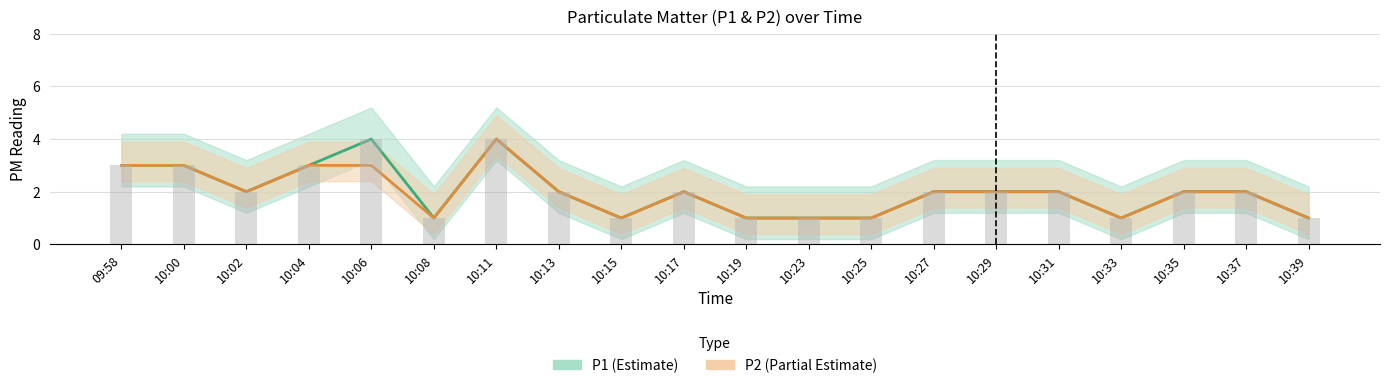

List the series in order of their peak value, lowest first.

P1, P2